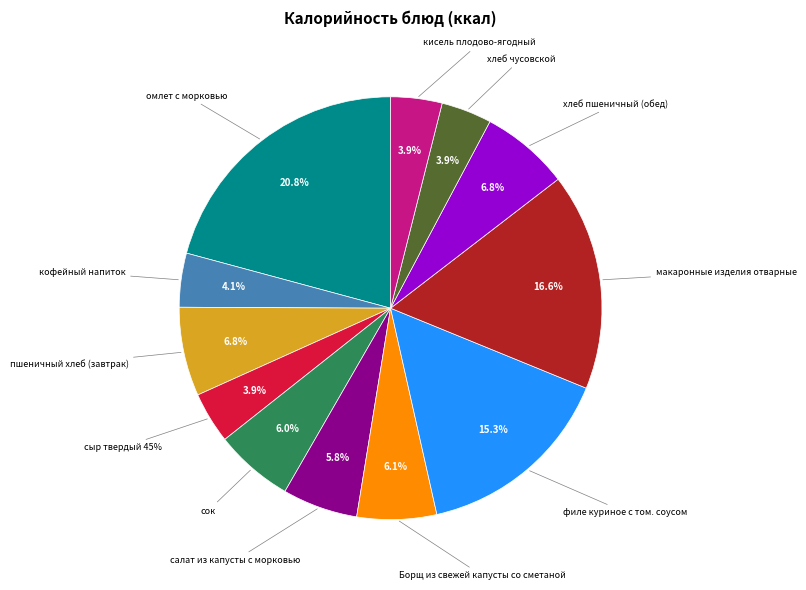

To the nearest percent, what percentage of the pie is омлет с морковью?

21%